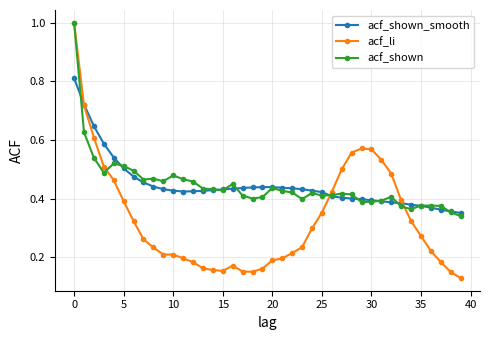

What is the maximum value shown in the chart?

1.0